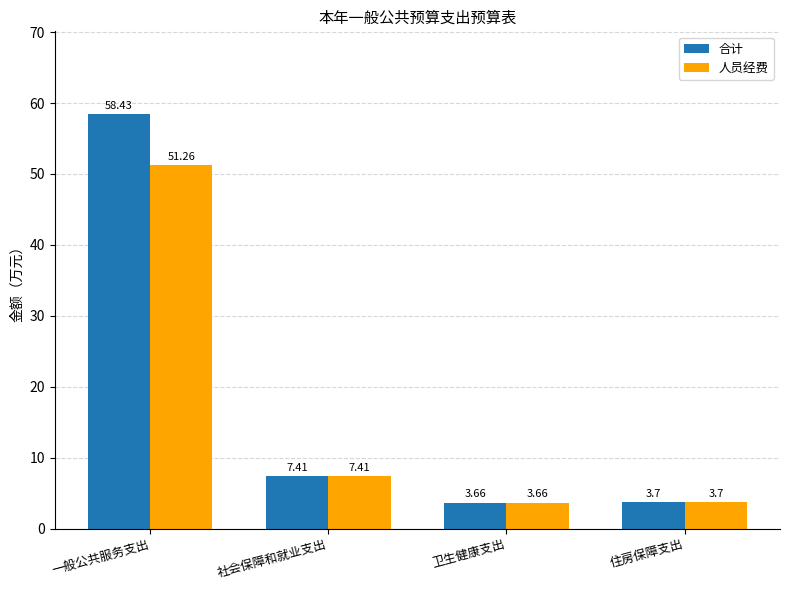

What is the label of the 2nd bar from the left?

社会保障和就业支出